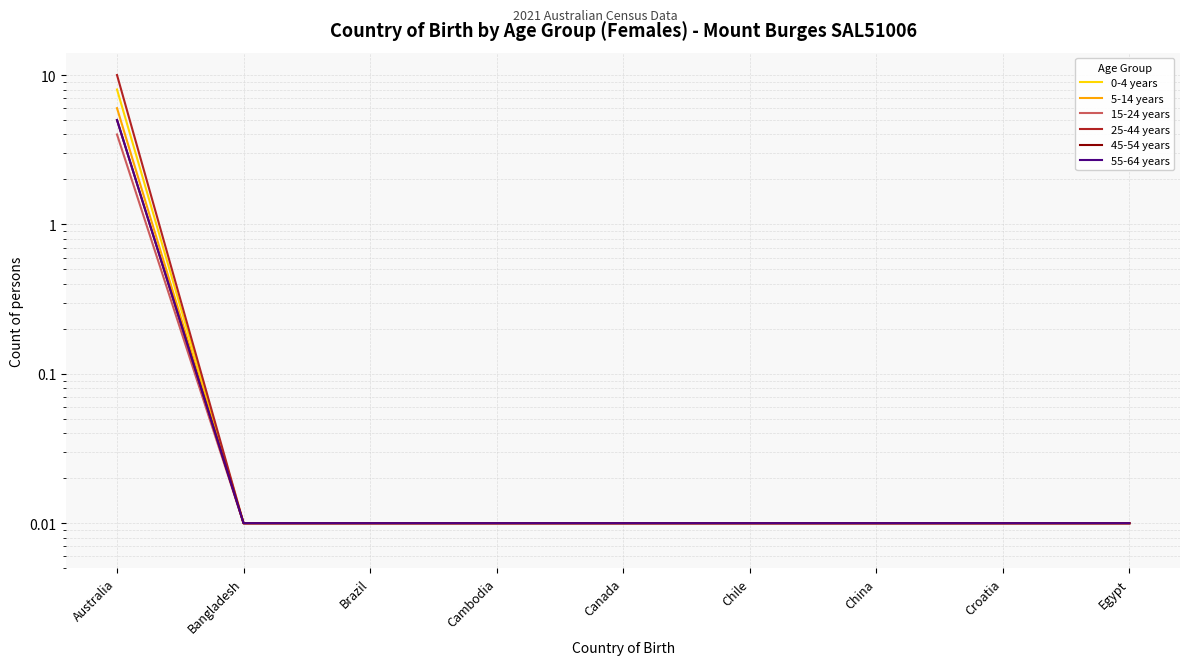

Between Australia and Croatia, which series saw the biggest shift?

25-44 years